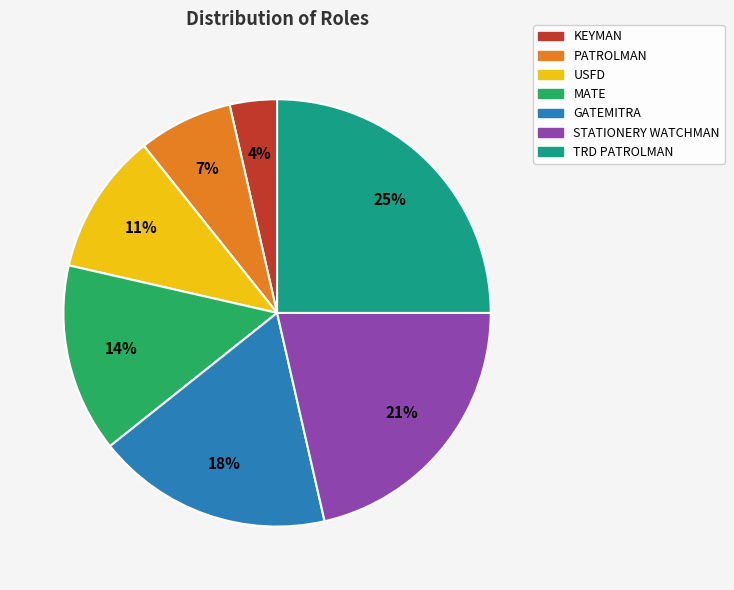

Is there a majority slice in this chart?

No